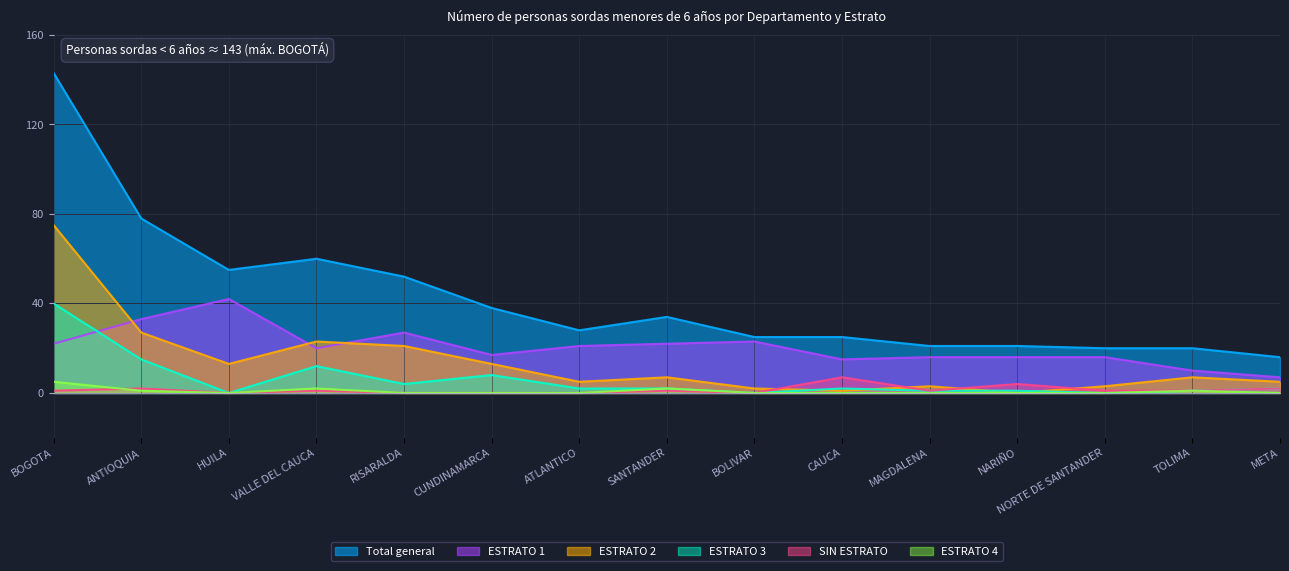

At MAGDALENA, list the series in order from largest to smallest.

Total general, ESTRATO 1, ESTRATO 2, ESTRATO 3, SIN ESTRATO, ESTRATO 4